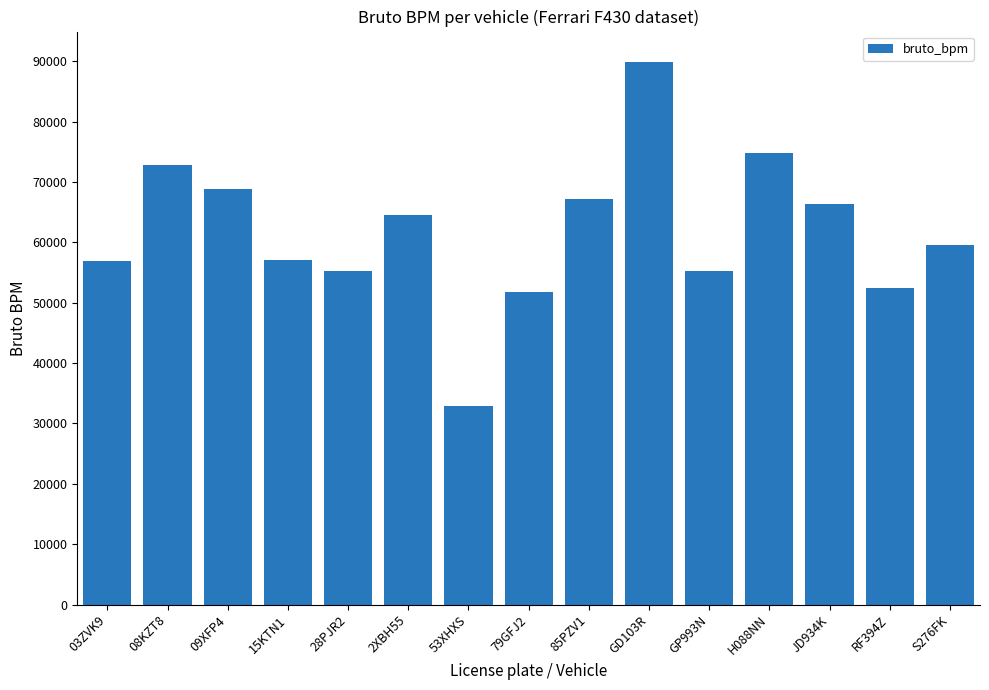

At which category does the chart reach its minimum across all series?

53XHXS